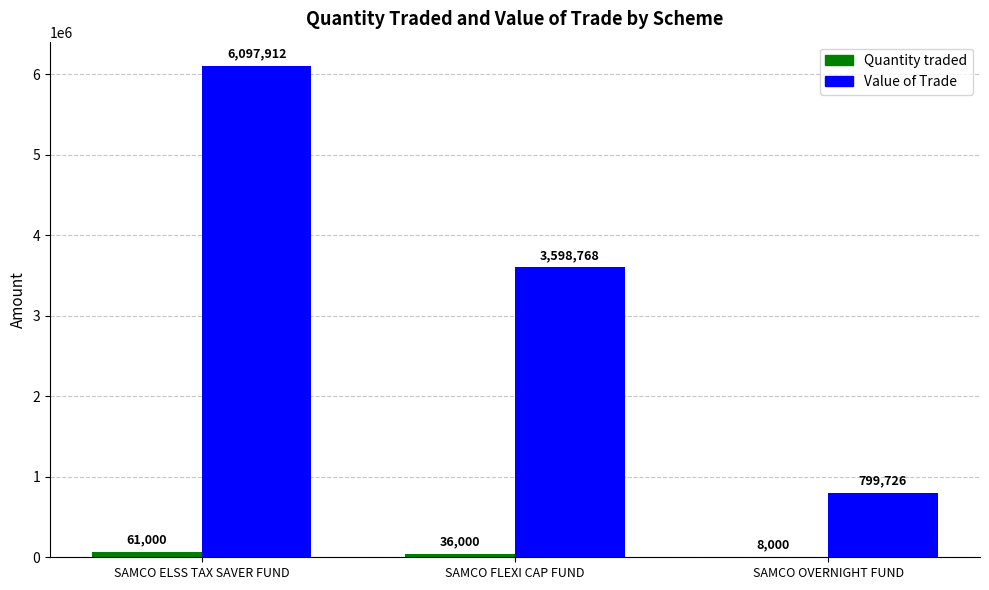

Which category has the highest value across all series?

SAMCO ELSS TAX SAVER FUND